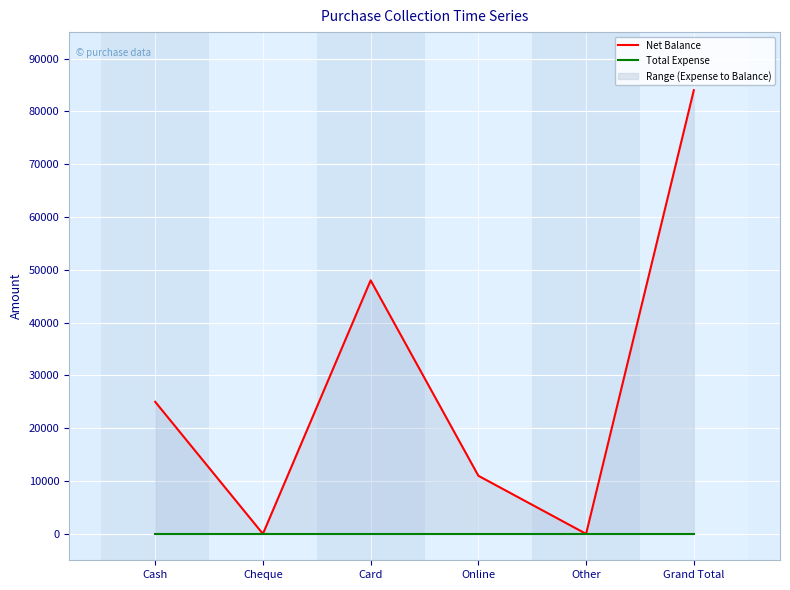

What are all the series names shown in the legend?

Net Balance, Total Expense